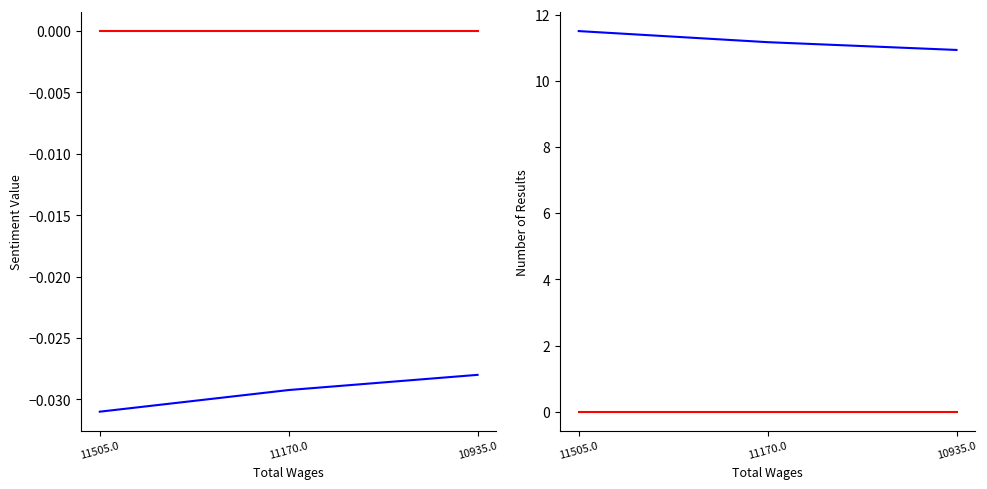

At which label does Total Retirement & Health Contribution reach its peak?

11505.0